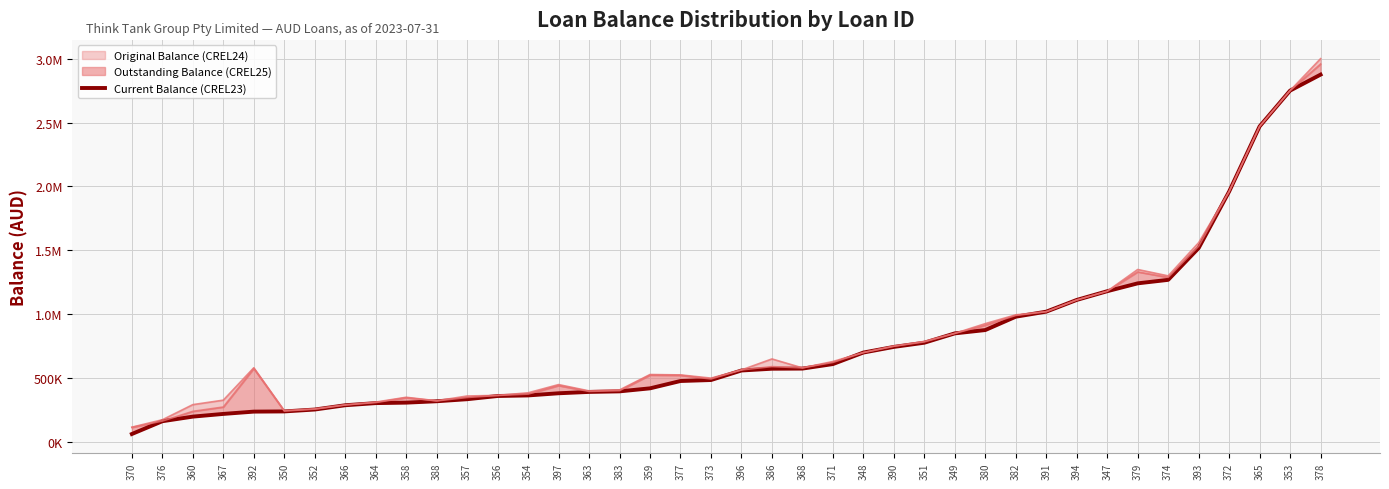

At which label is the value closest to 1468744?

393